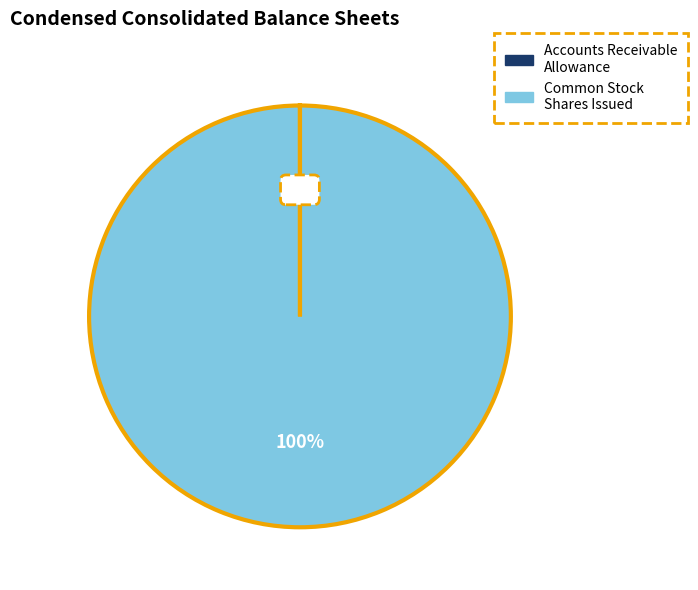

Is there any slice that represents more than half of the pie?

Yes